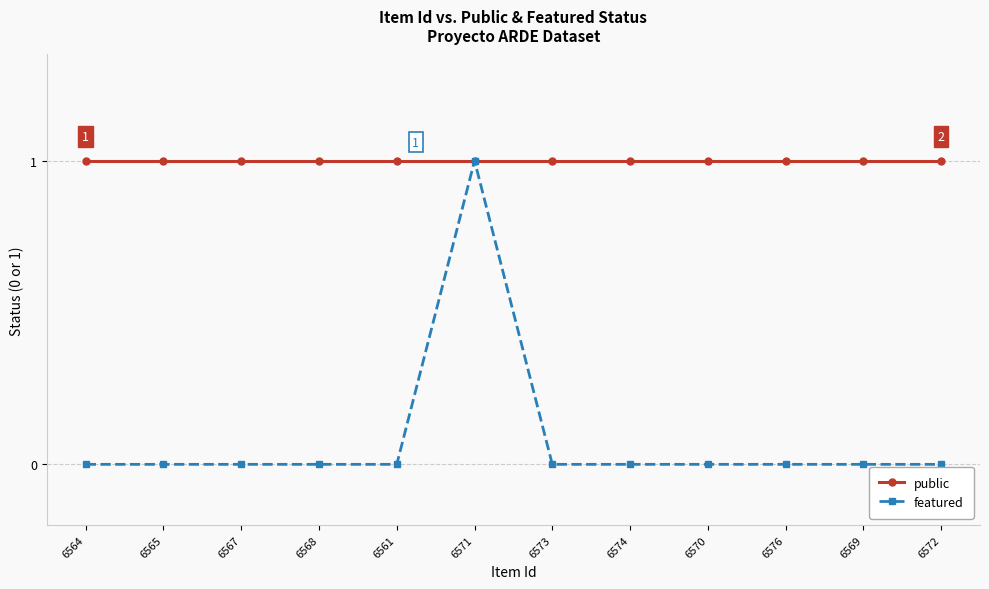

What is the value of the featured point at the 6th from the left?

1